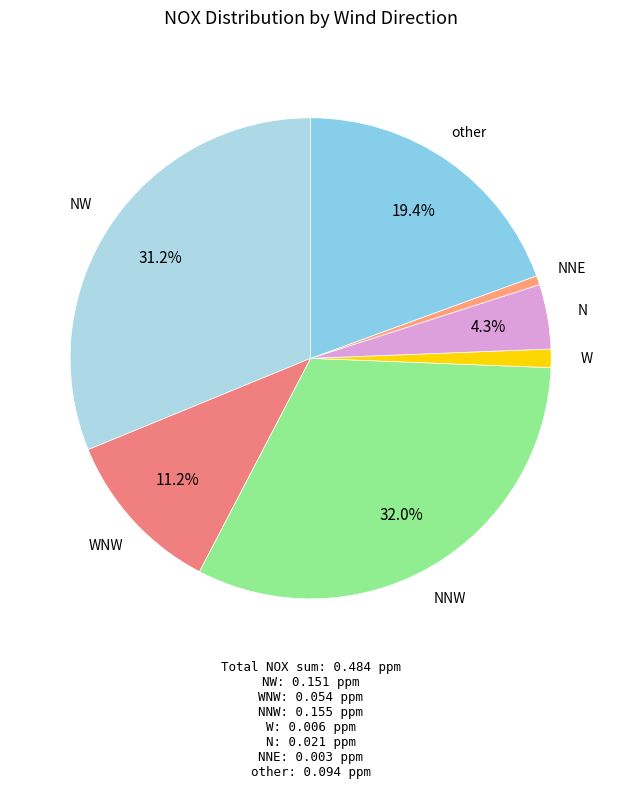

To the nearest percent, what is the difference between the NNW and NNE slice percentages?

31%